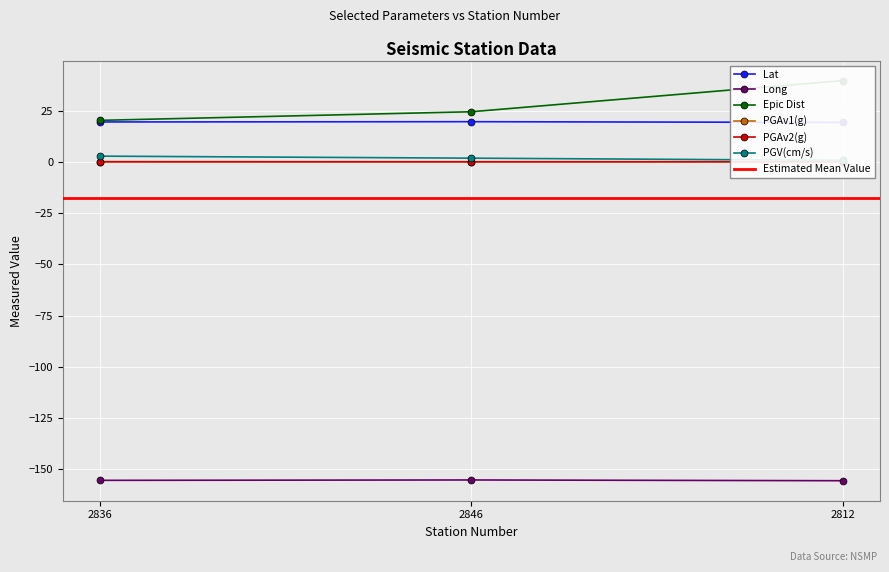

Rank the categories by Long value from lowest to highest.

2812, 2836, 2846